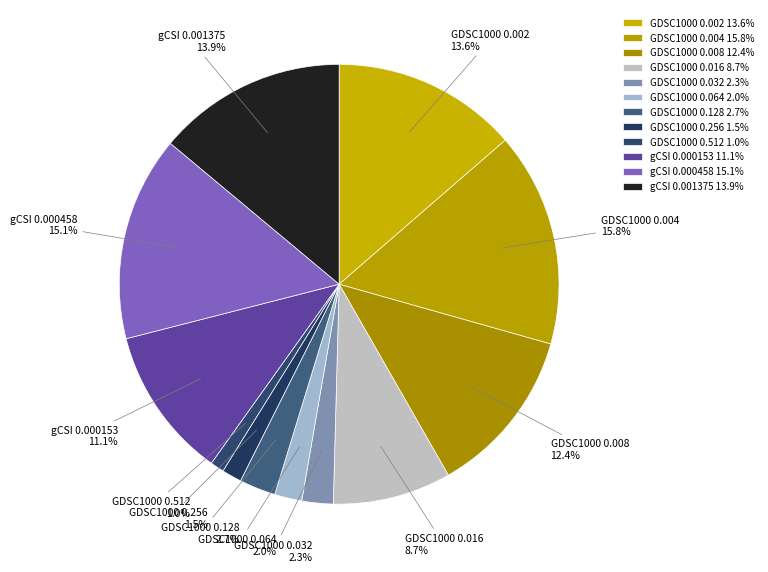

To the nearest percent, what percentage of the pie is gCSI 0.000153?

11%